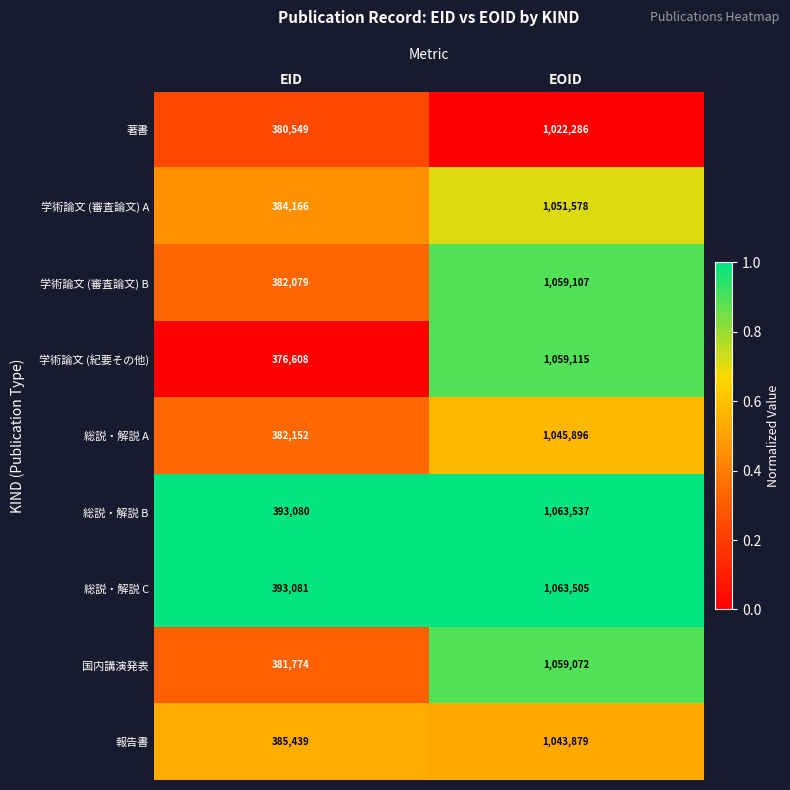

Which series has the largest total across all categories?

総説・解説 B